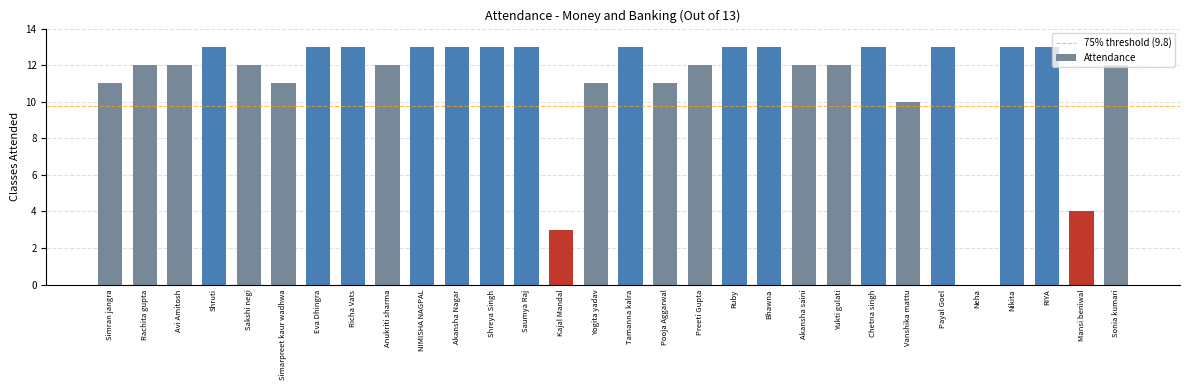

Is it true that the value at Bhawna is 13?

True